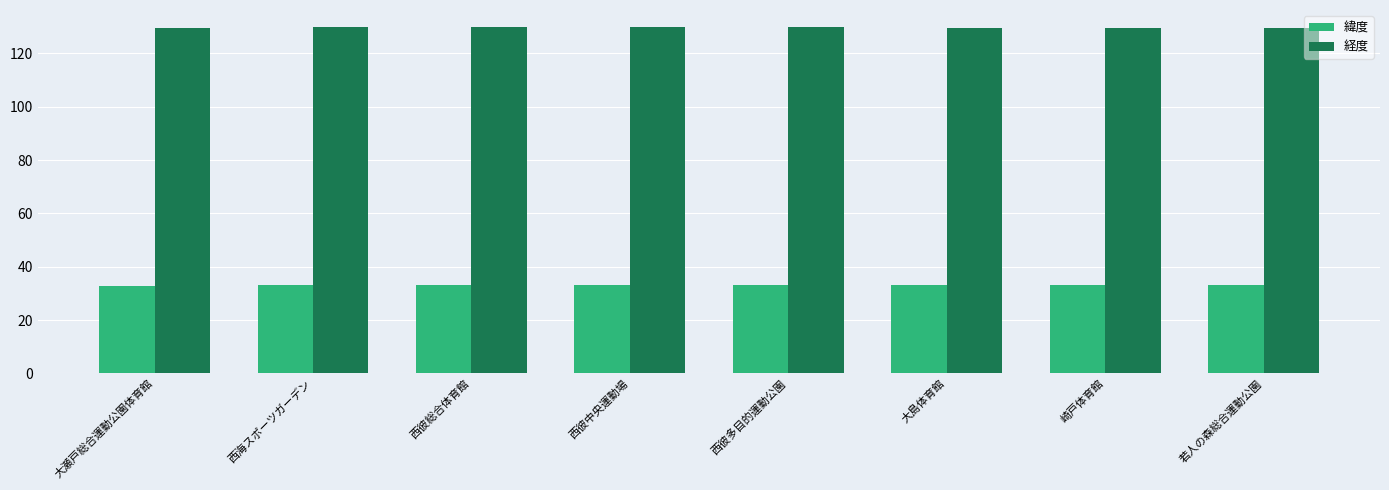

What are all the series names shown in the legend?

緯度, 経度